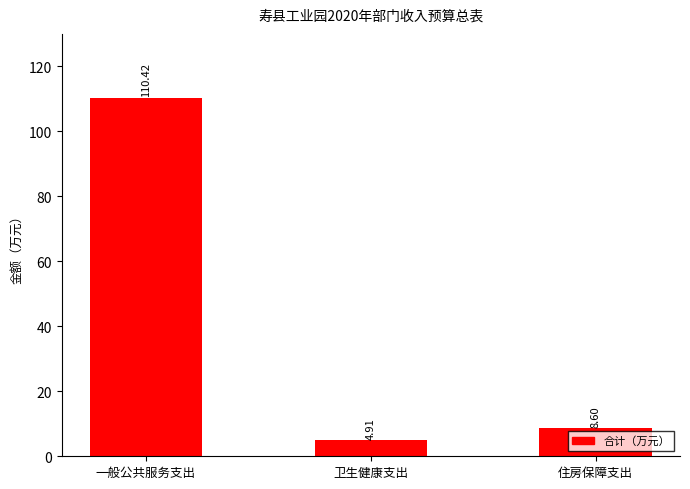

At which category does the chart reach its peak across all series?

一般公共服务支出